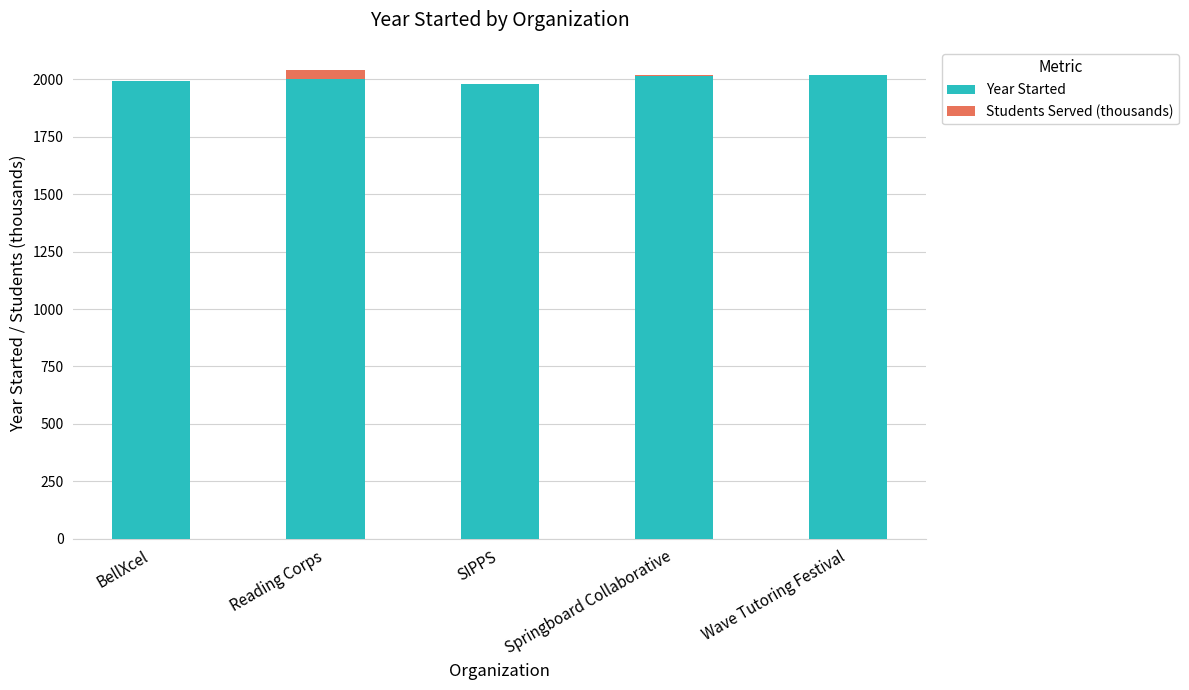

What is the maximum value for Year Started?

2020